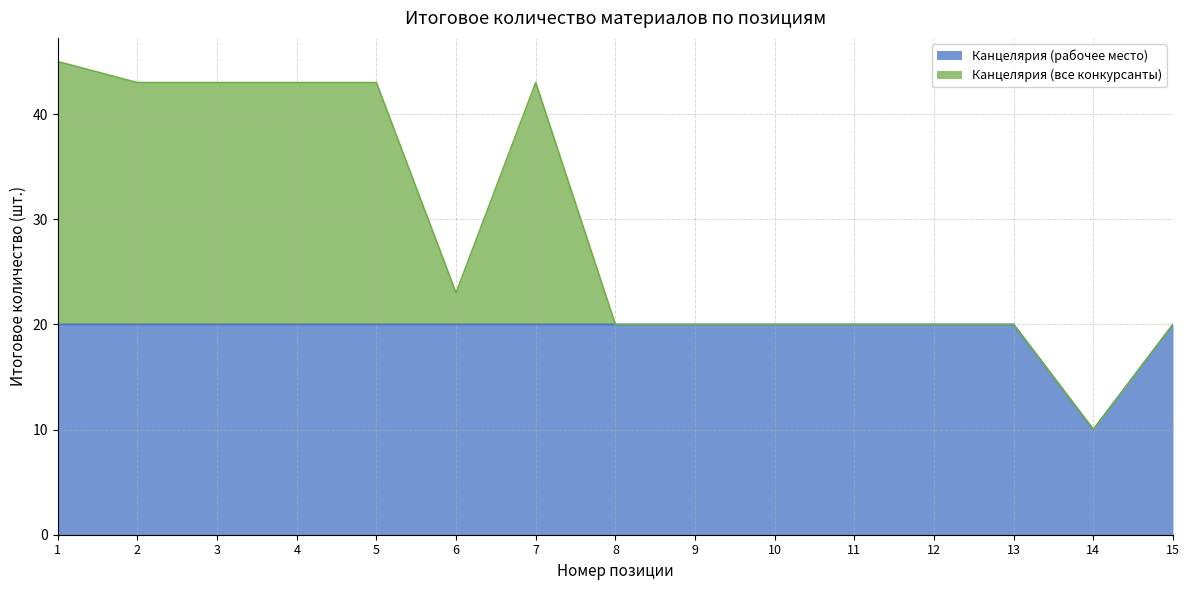

At which category does the data reach its first local valley?

14